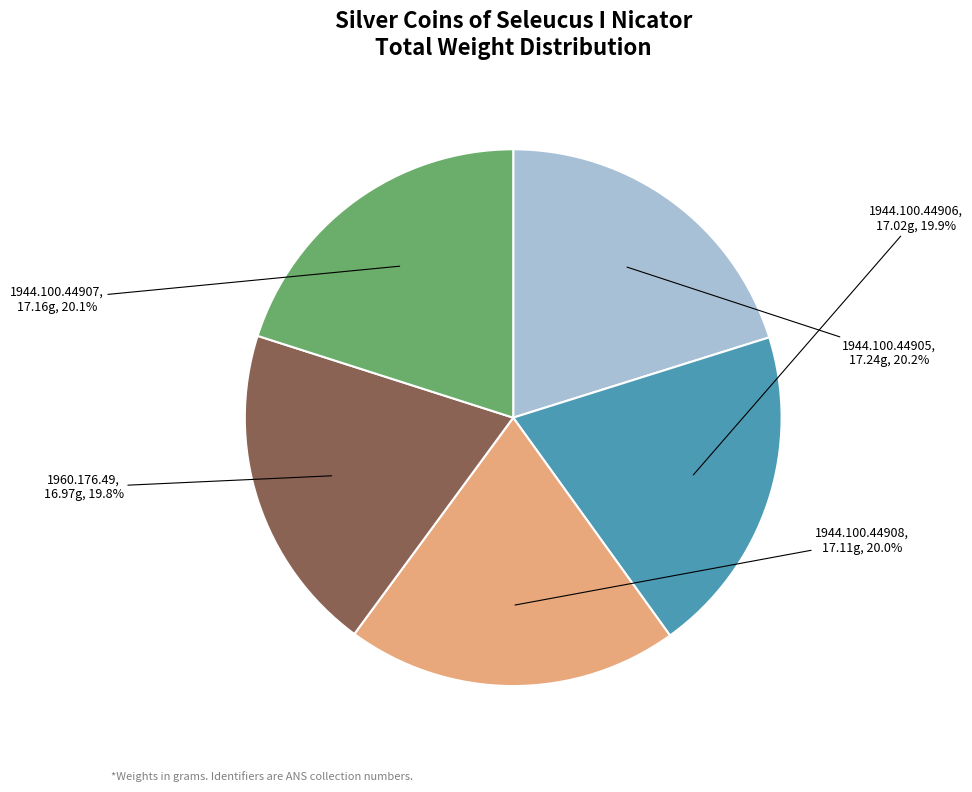

What percentage is the 1944.100.44908 slice, to the nearest percent?

20%